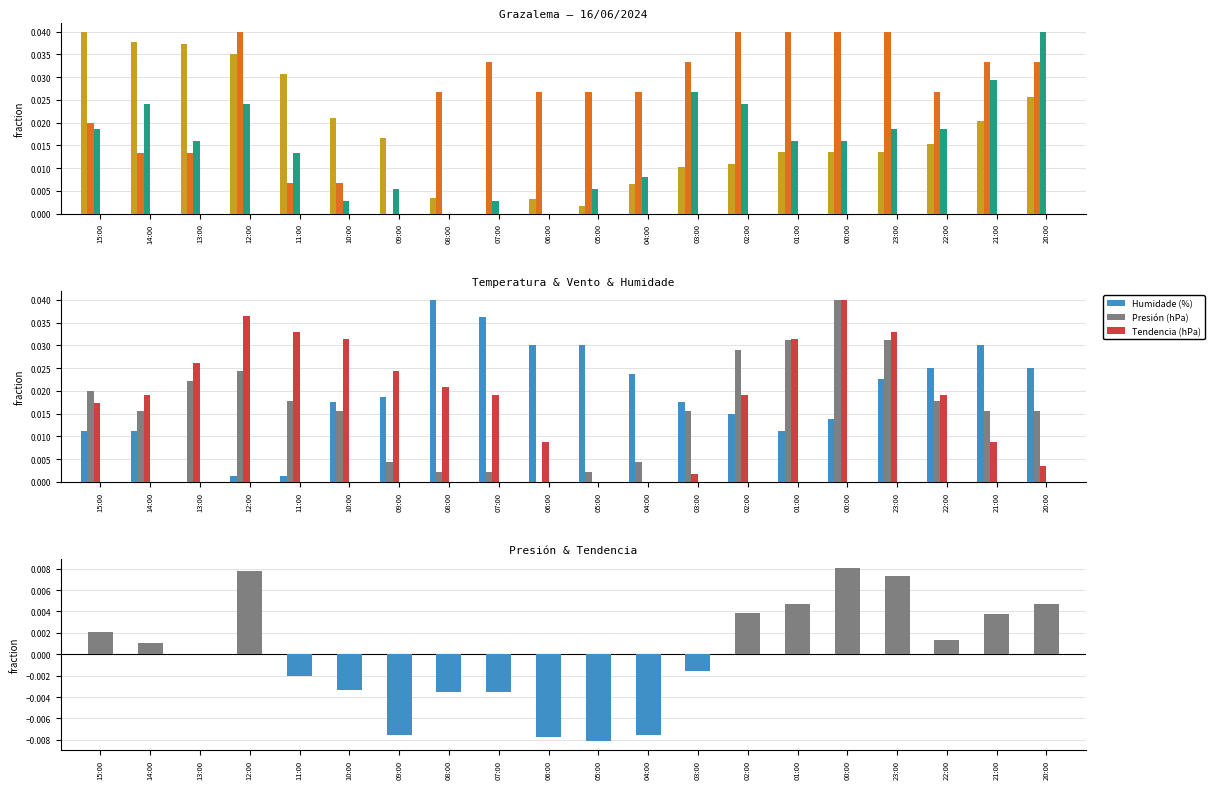

Which category has the highest value in the Tendencia (hPa) series?

00:00